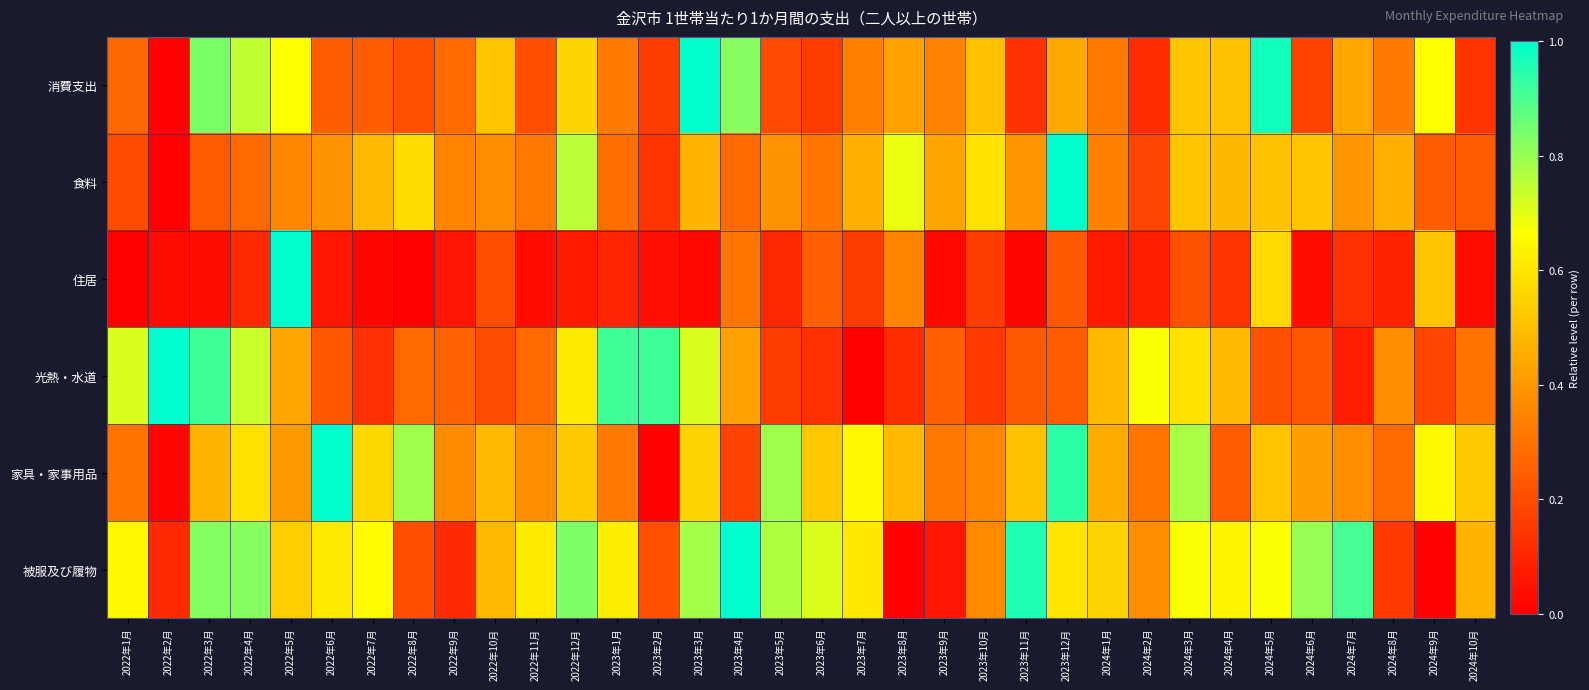

Which has a higher value, 2022年6月 or 2024年3月?

2024年3月